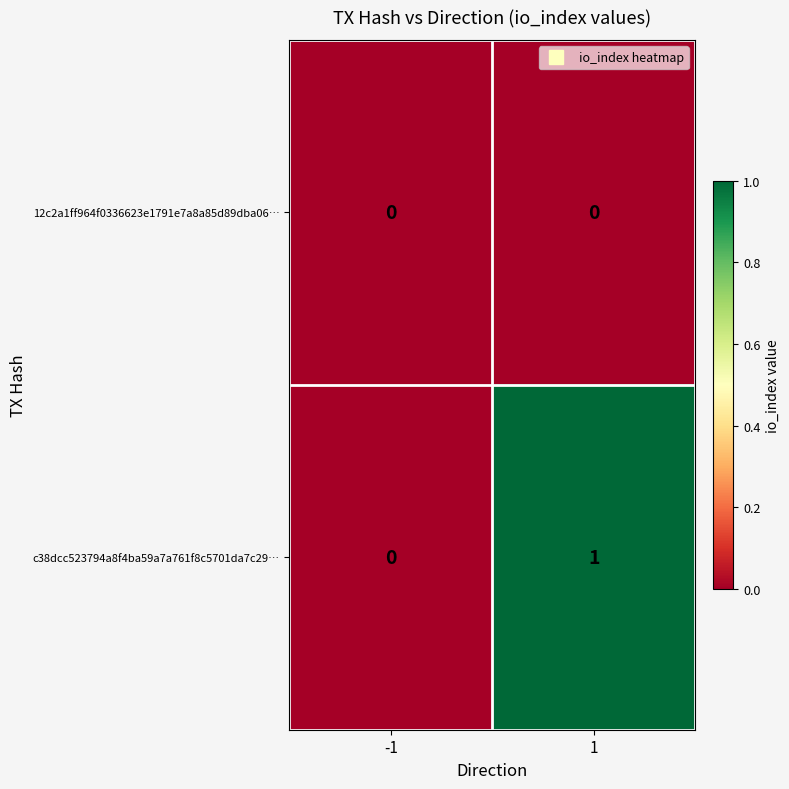

The value of c38dcc523794a8f4ba59a7a761f8c5701da7c29… at -1 is 0. True or false?

True